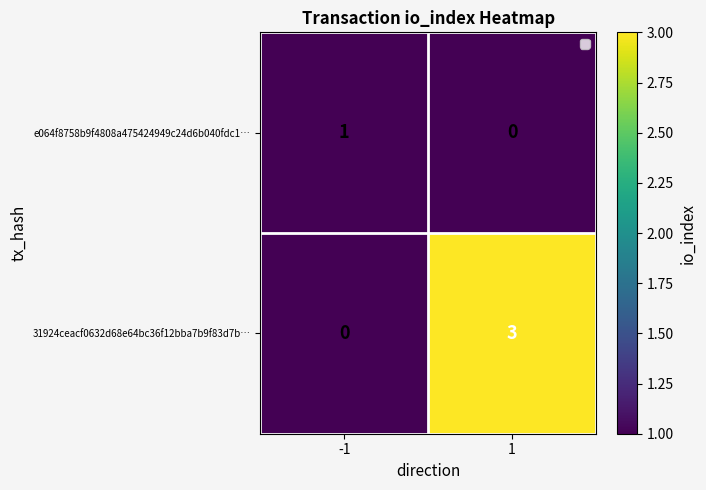

Which series has the widest spread of values?

31924ceacf0632d68e64bc36f12bba7b9f83d7b…